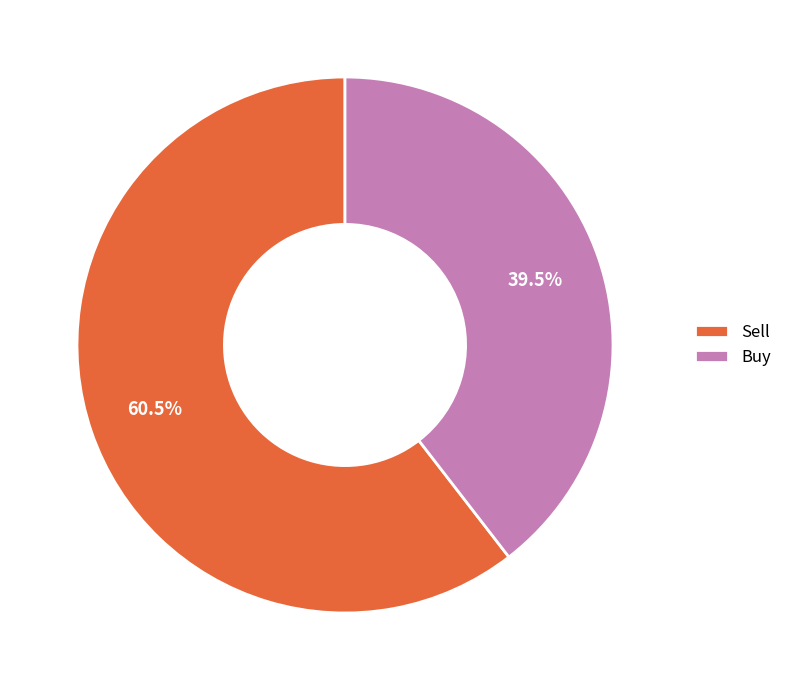

Combined, do Sell and Buy account for over 50%?

Yes